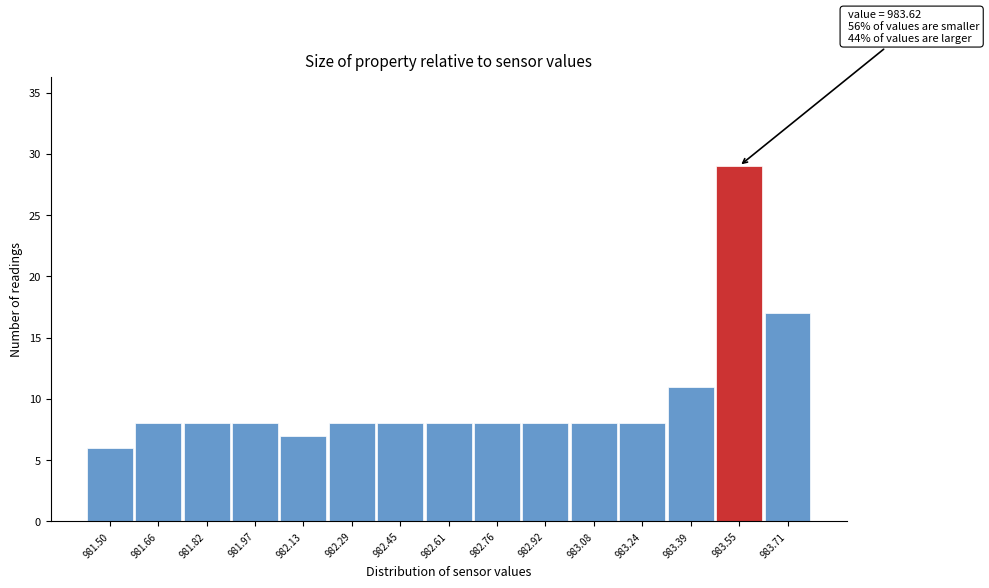

Which range on the x-axis has the tallest bar?

983.474 to 983.632